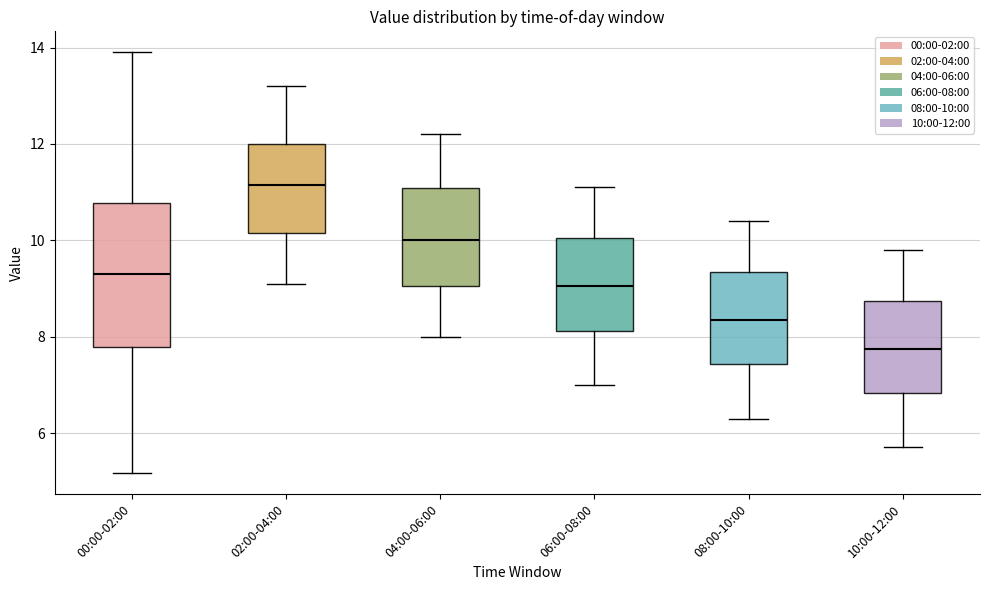

Reading left to right, transcribe this box plot: for each box, give where its median line is, the range the box spans, and where its two whiskers end, as read against the y-axis. The values are not printed on the chart, so give them approximately, as read against the axis.

00:00-02:00: median 9.4, box 7.8 to 10.8, whiskers 5.2 to 14.0
02:00-04:00: median 11.2, box 10.2 to 12.0, whiskers 9.2 to 13.2
04:00-06:00: median 10.0, box 9.0 to 11.0, whiskers 8.0 to 12.2
06:00-08:00: median 9.0, box 8.2 to 10.0, whiskers 7.0 to 11.2
08:00-10:00: median 8.4, box 7.4 to 9.4, whiskers 6.4 to 10.4
10:00-12:00: median 7.8, box 6.8 to 8.8, whiskers 5.8 to 9.8